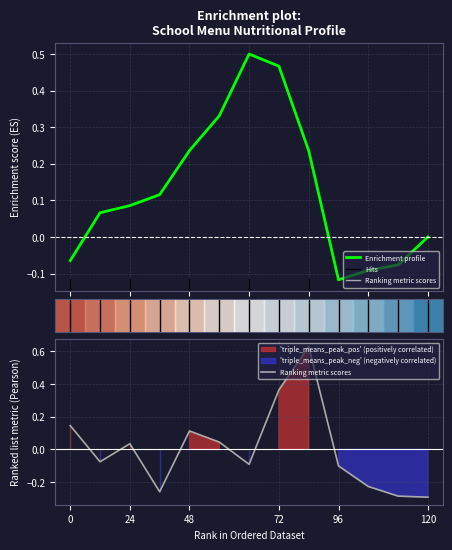

Does the chart display data point markers on the line(s)?

No